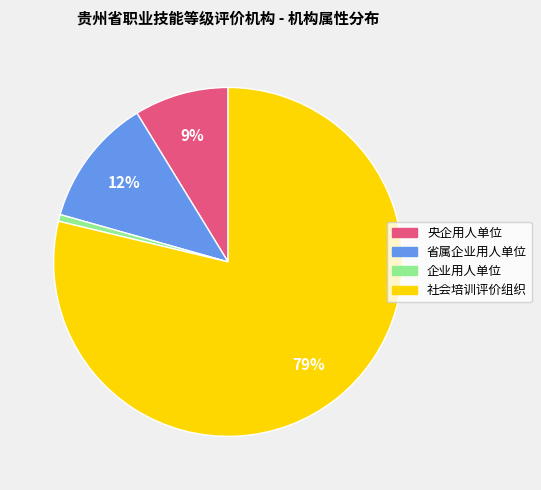

The 企业用人单位 slice represents 1% of the pie. True or false?

True